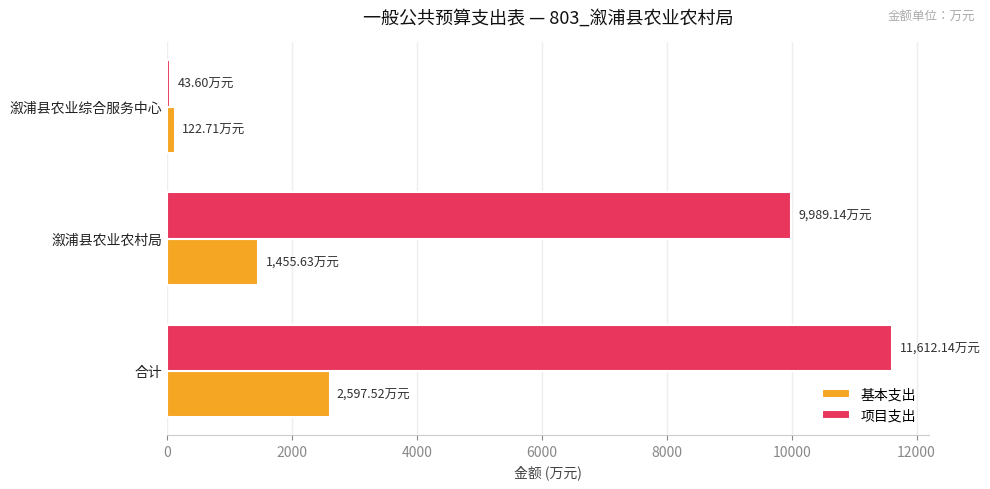

Rank the categories by 项目支出 value from lowest to highest.

溆浦县农业综合服务中心, 溆浦县农业农村局, 合计